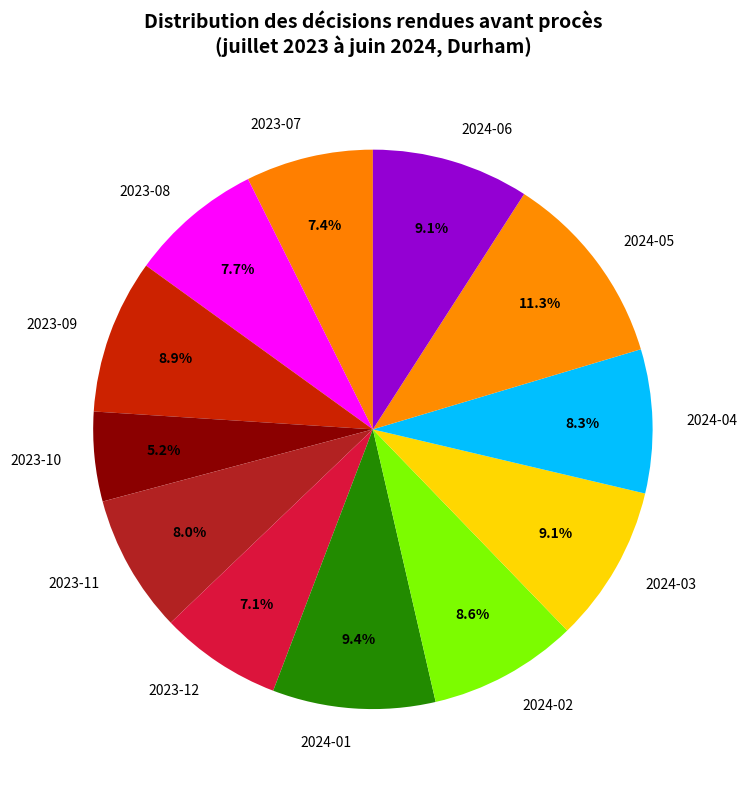

Which has a higher value, 2024-04 or 2024-05?

2024-05